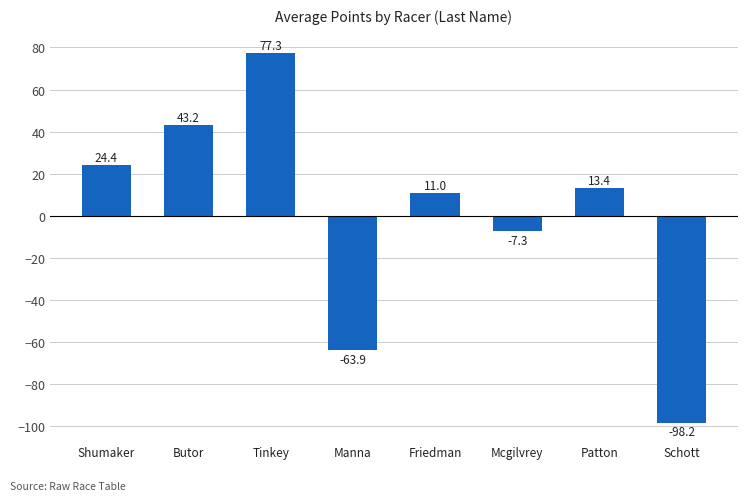

What is the label of the 5th bar from the left?

Friedman